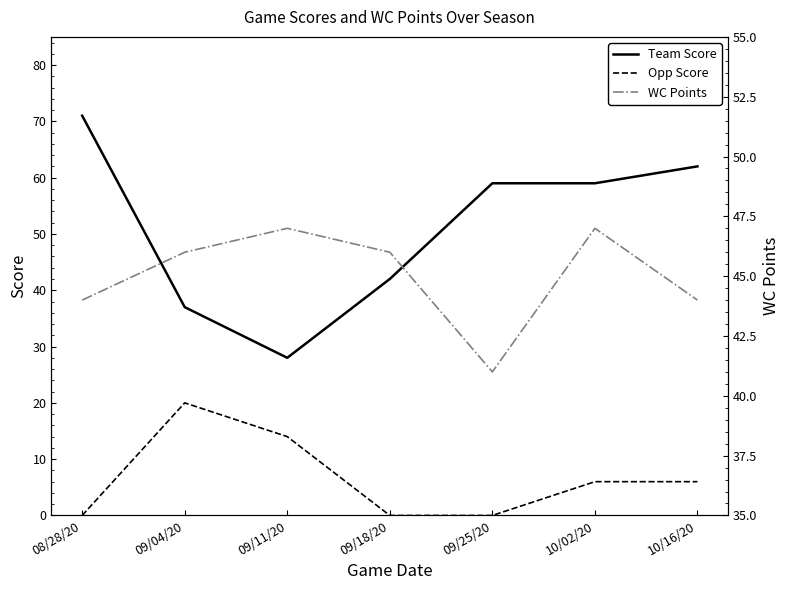

Is it true that WC Points equals 44 at 10/16/20?

True